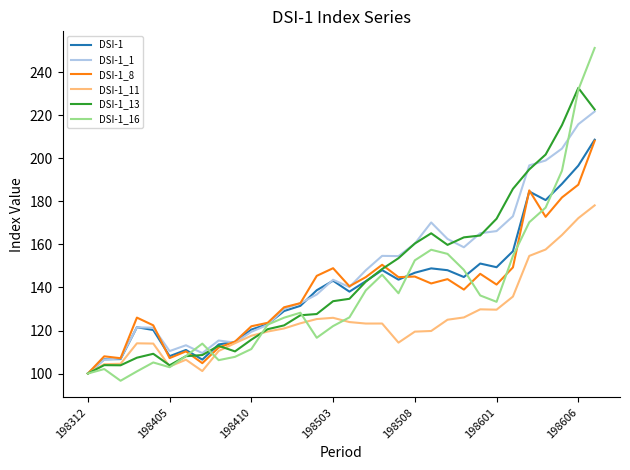

What is the minimum value shown in the chart?

96.6